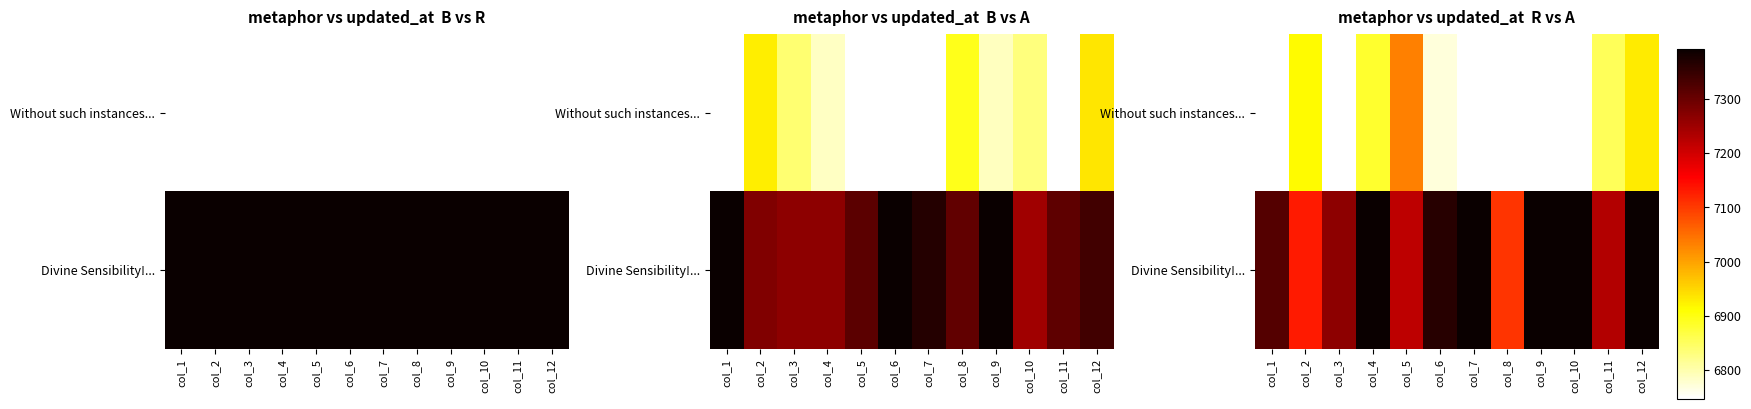

Which series has the largest total across all categories?

Divine Sensibility!...